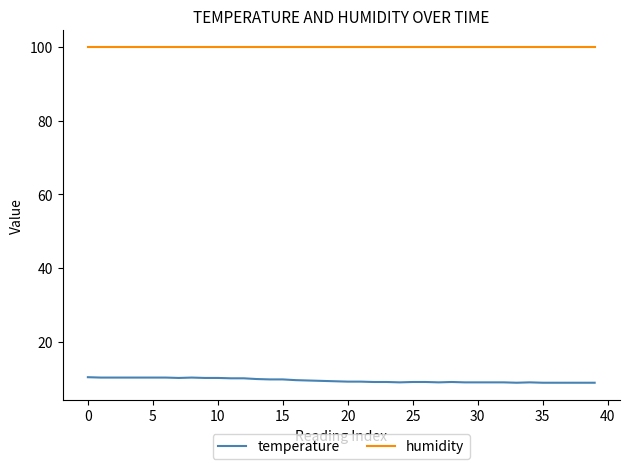

Which series has the largest total across all categories?

humidity